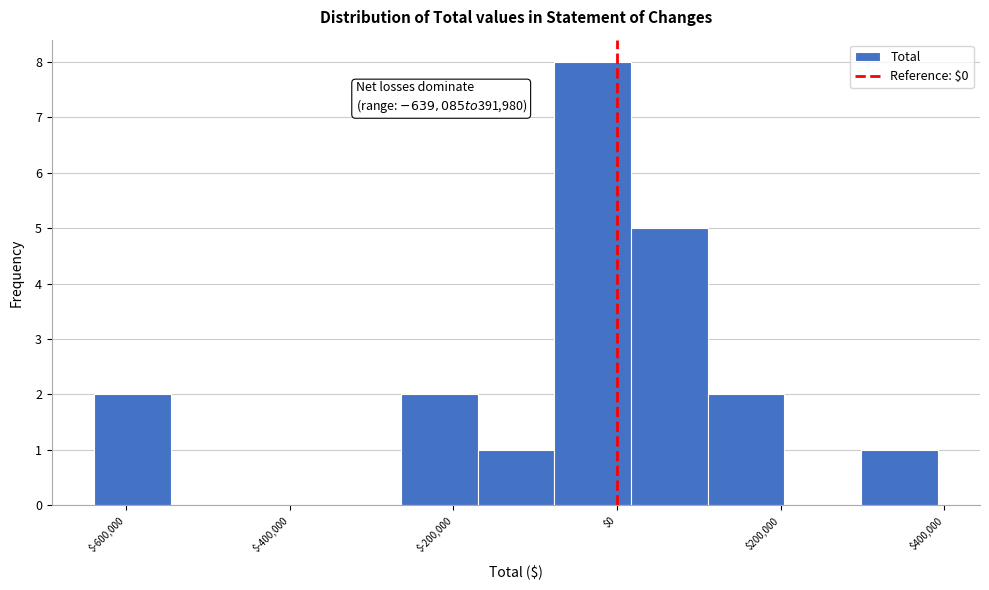

Over which range of the x-axis is the bar tallest?

-80000 to 20000